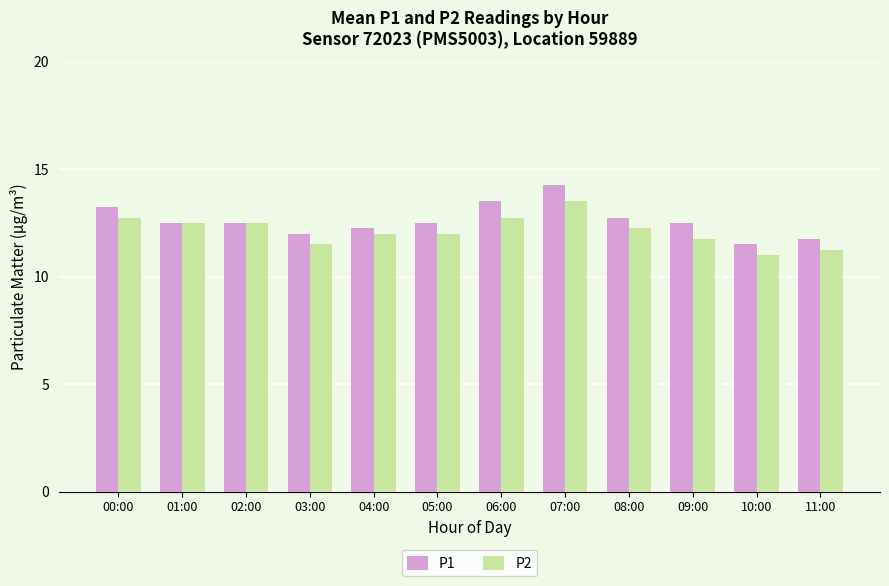

What value does the P2 series have at 06:00?

12.8